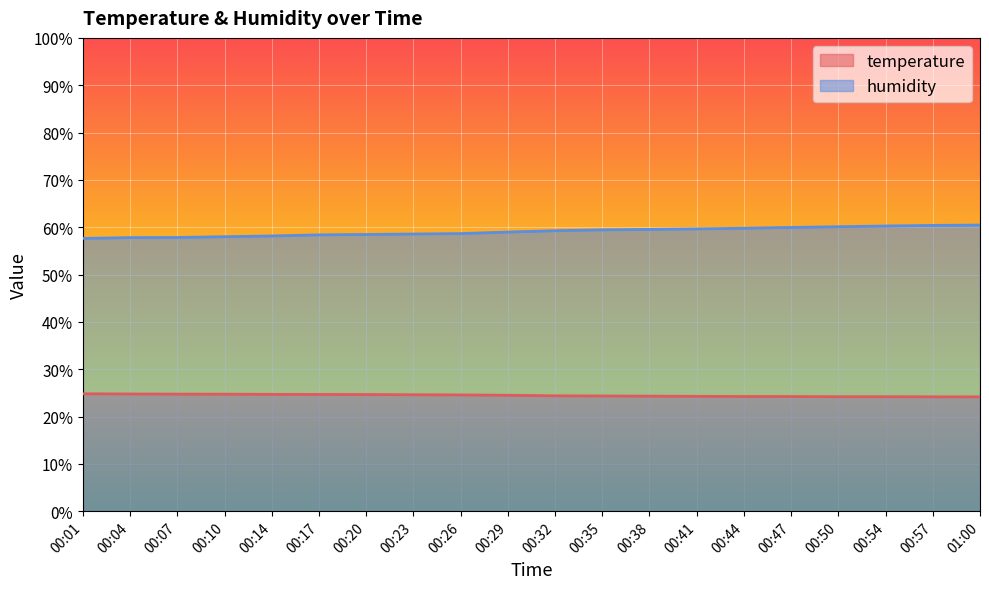

How many lines are shown in the chart?

2